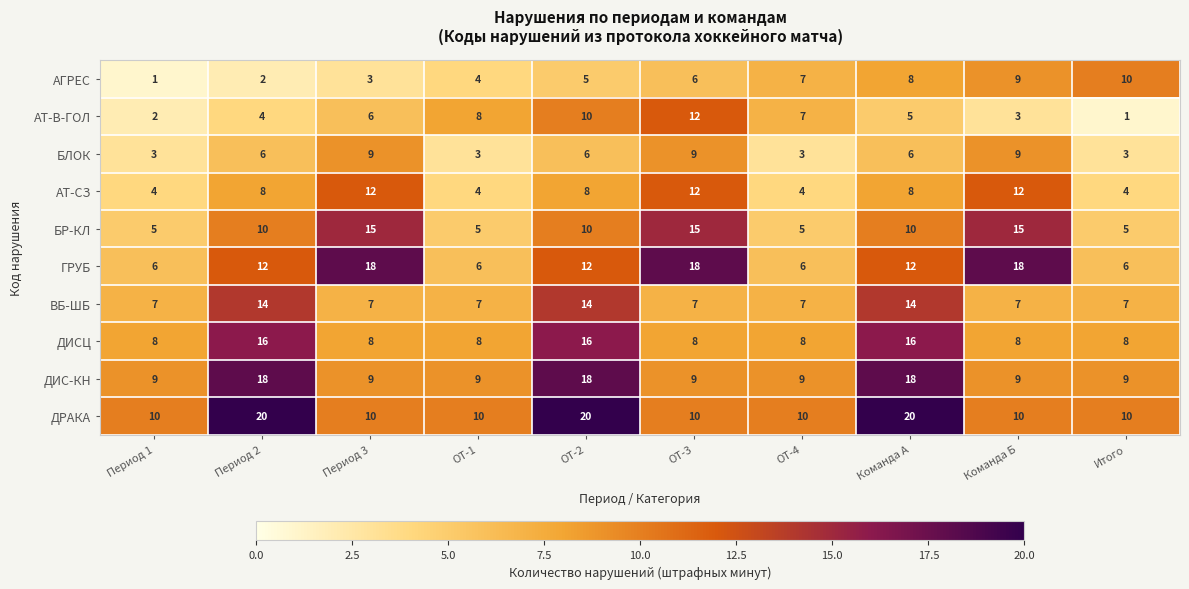

True or false: АТ-В-ГОЛ has a value of 3 at Команда Б.

True